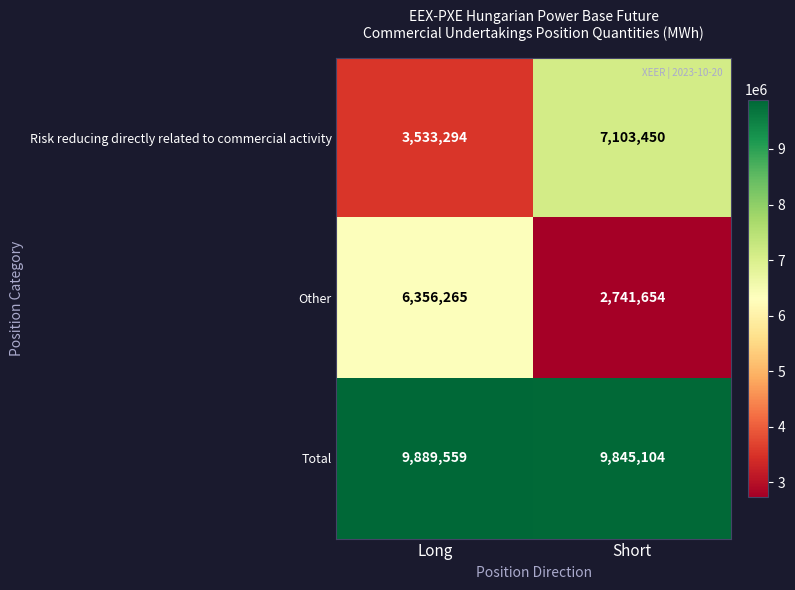

Reading left to right, what are all the values shown in this chart?

Risk reducing directly related to commercial activity: Long=3533294	Short=7103450
Other: Long=6356265	Short=2741654
Total: Long=9889559	Short=9845104